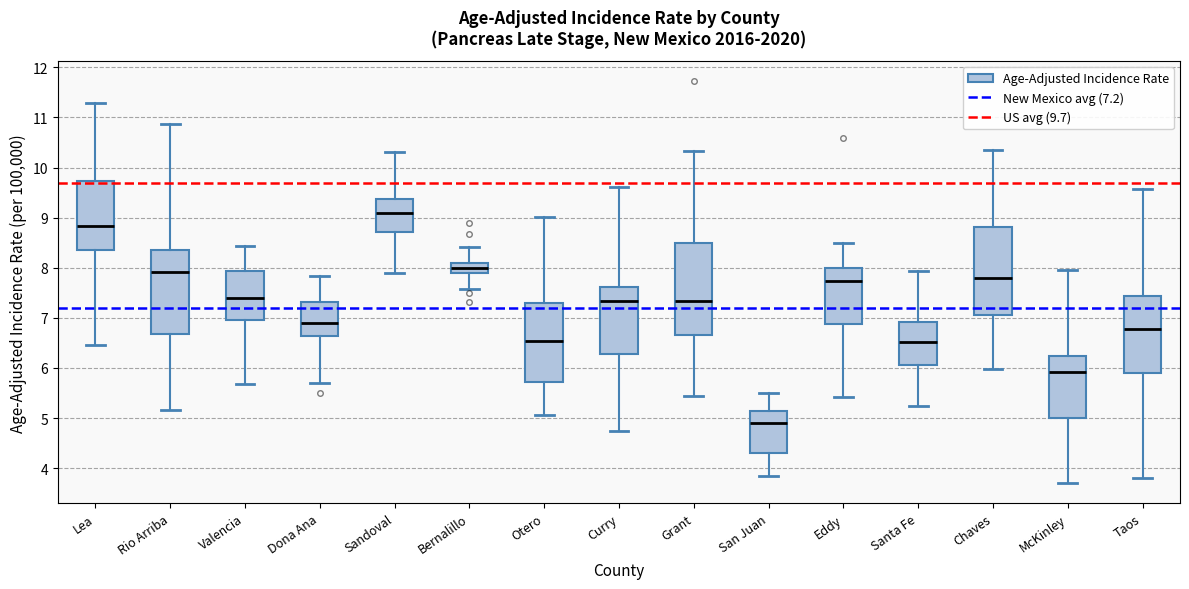

Which box has the highest median line?

Sandoval